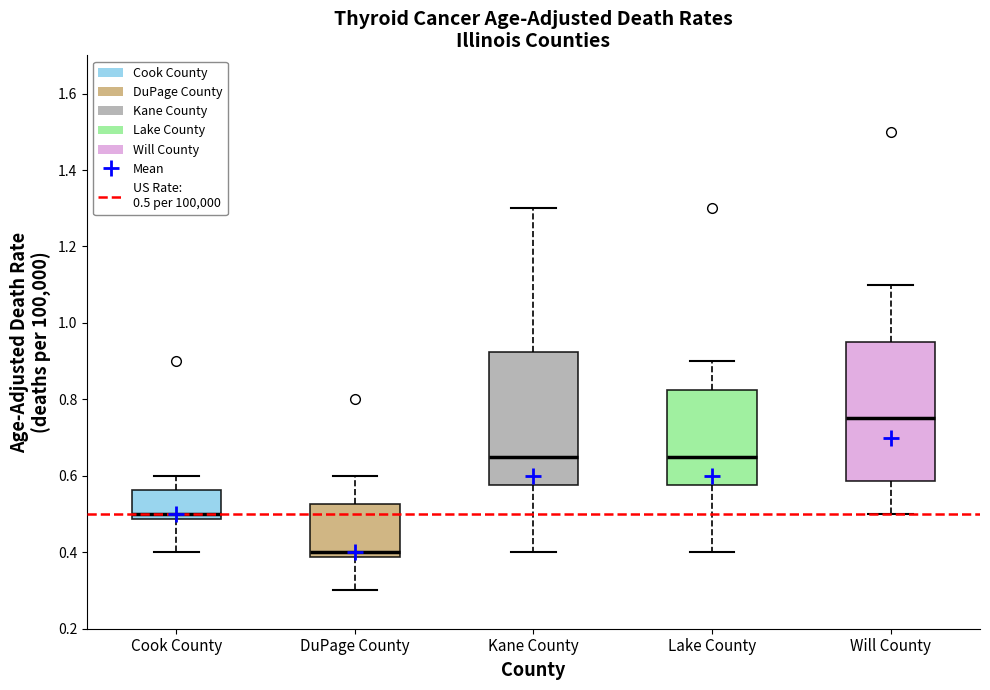

Reading left to right, read every box against the y-axis: the position of its median line, the range the box covers, and the ends of its whiskers. The values are not printed on the chart, so give them approximately, as read against the axis.

Cook County: median 0.50, box 0.48 to 0.56, whiskers 0.40 to 0.60
DuPage County: median 0.40, box 0.38 to 0.52, whiskers 0.30 to 0.60
Kane County: median 0.66, box 0.58 to 0.92, whiskers 0.40 to 1.30
Lake County: median 0.66, box 0.58 to 0.82, whiskers 0.40 to 0.90
Will County: median 0.76, box 0.58 to 0.96, whiskers 0.50 to 1.10